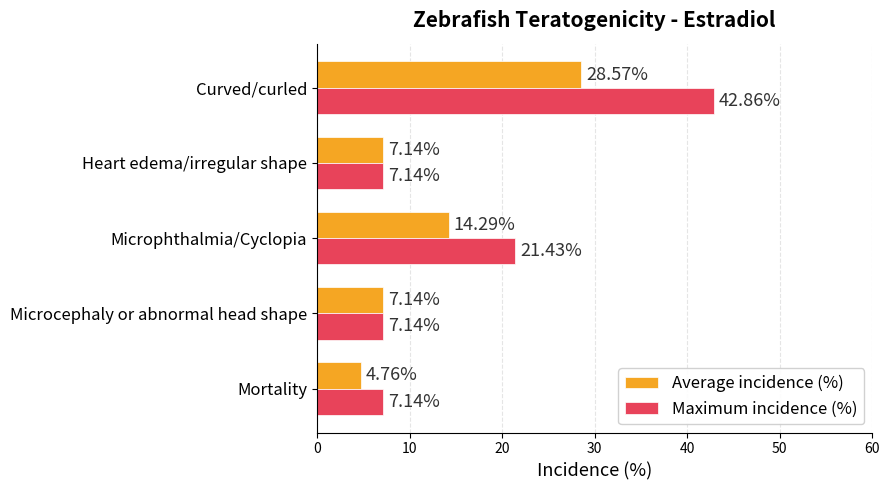

At how many categories does at least one series exceed 25?

1